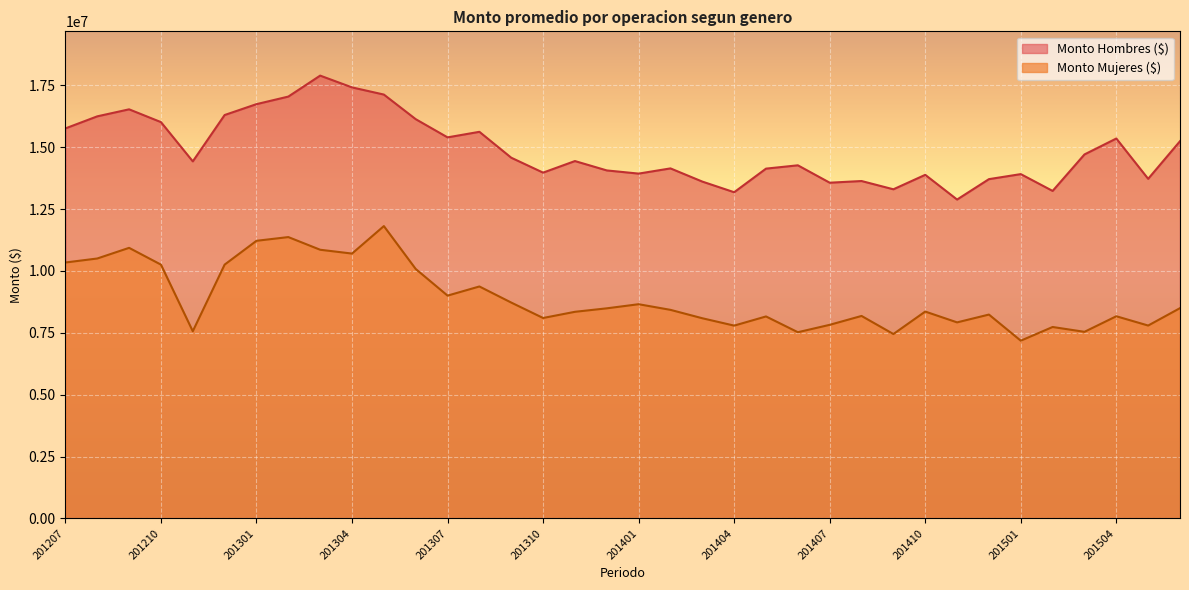

At which category is the sum across all series the highest?

201305